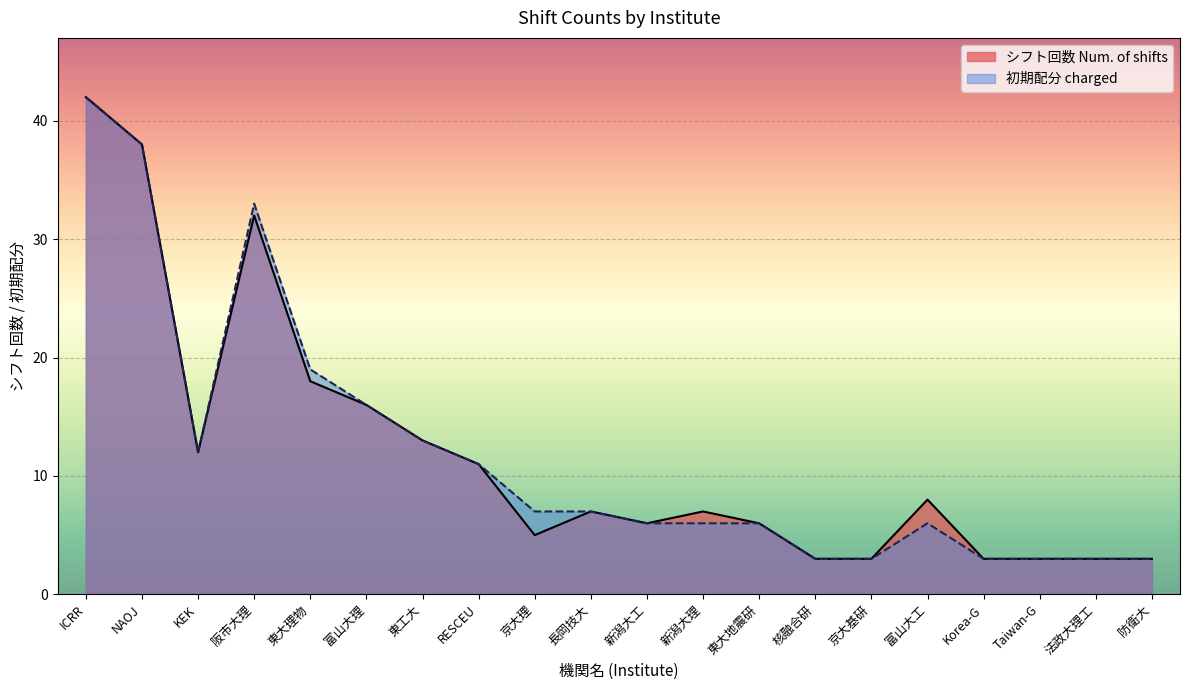

True or false: シフト回数 Num. of shifts and 初期配分 charged cross at least once.

False